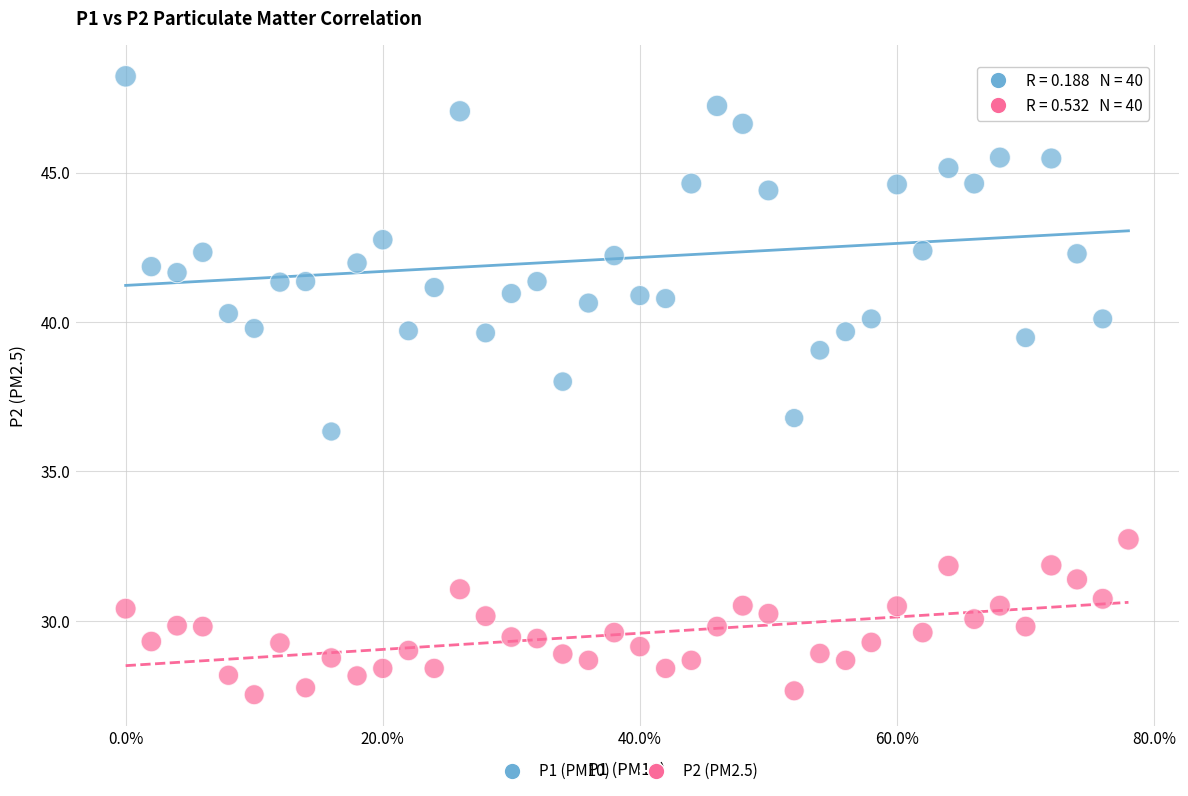

Which series reaches the minimum Y coordinate?

P2 (PM2.5)